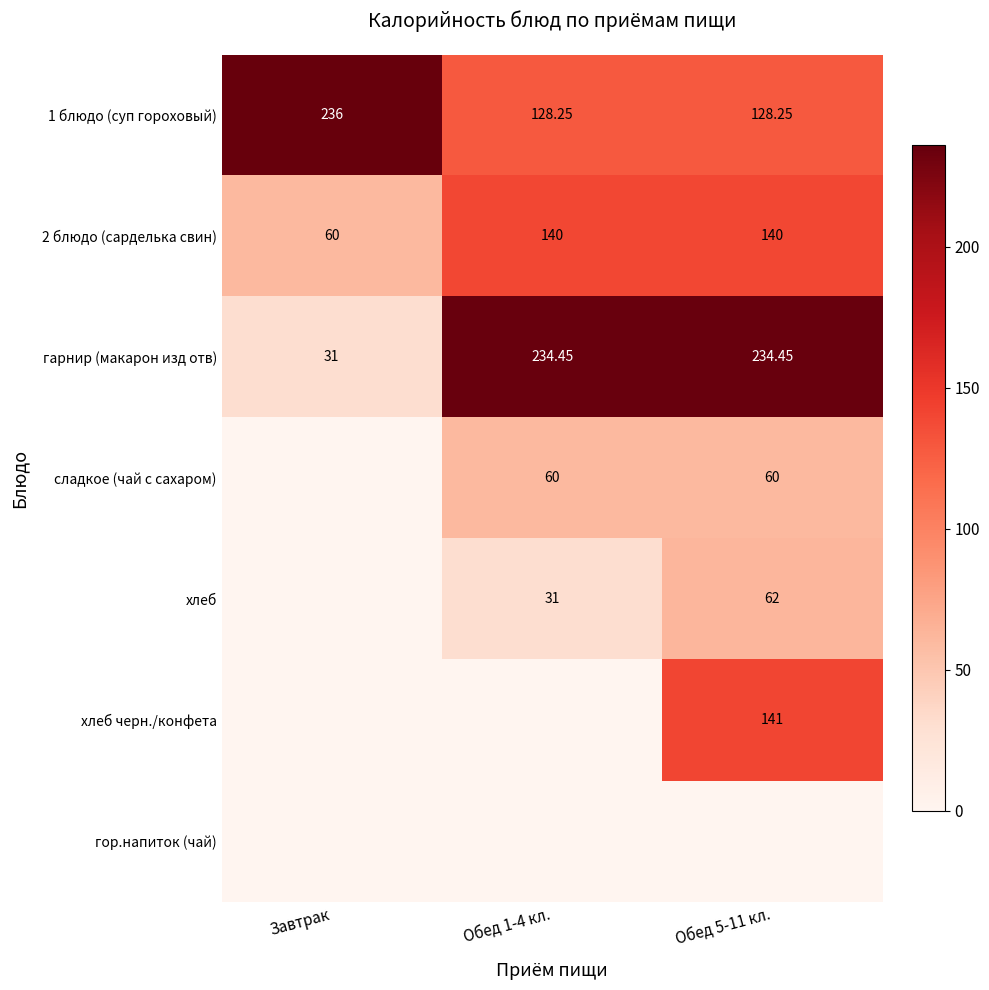

At which label does гарнир (макарон изд отв) first exceed 234?

Обед 1-4 кл.